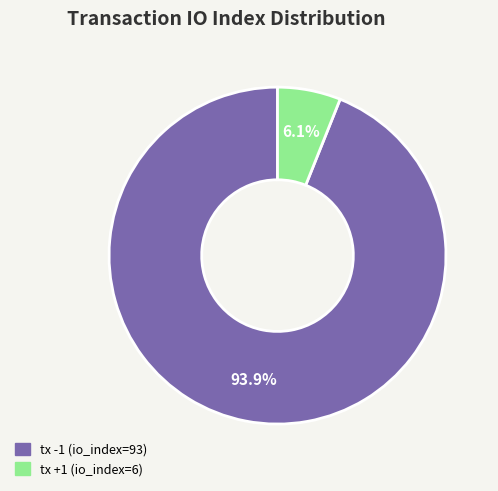

Rank the categories by value from lowest to highest.

tx +1 (io_index=6), tx -1 (io_index=93)